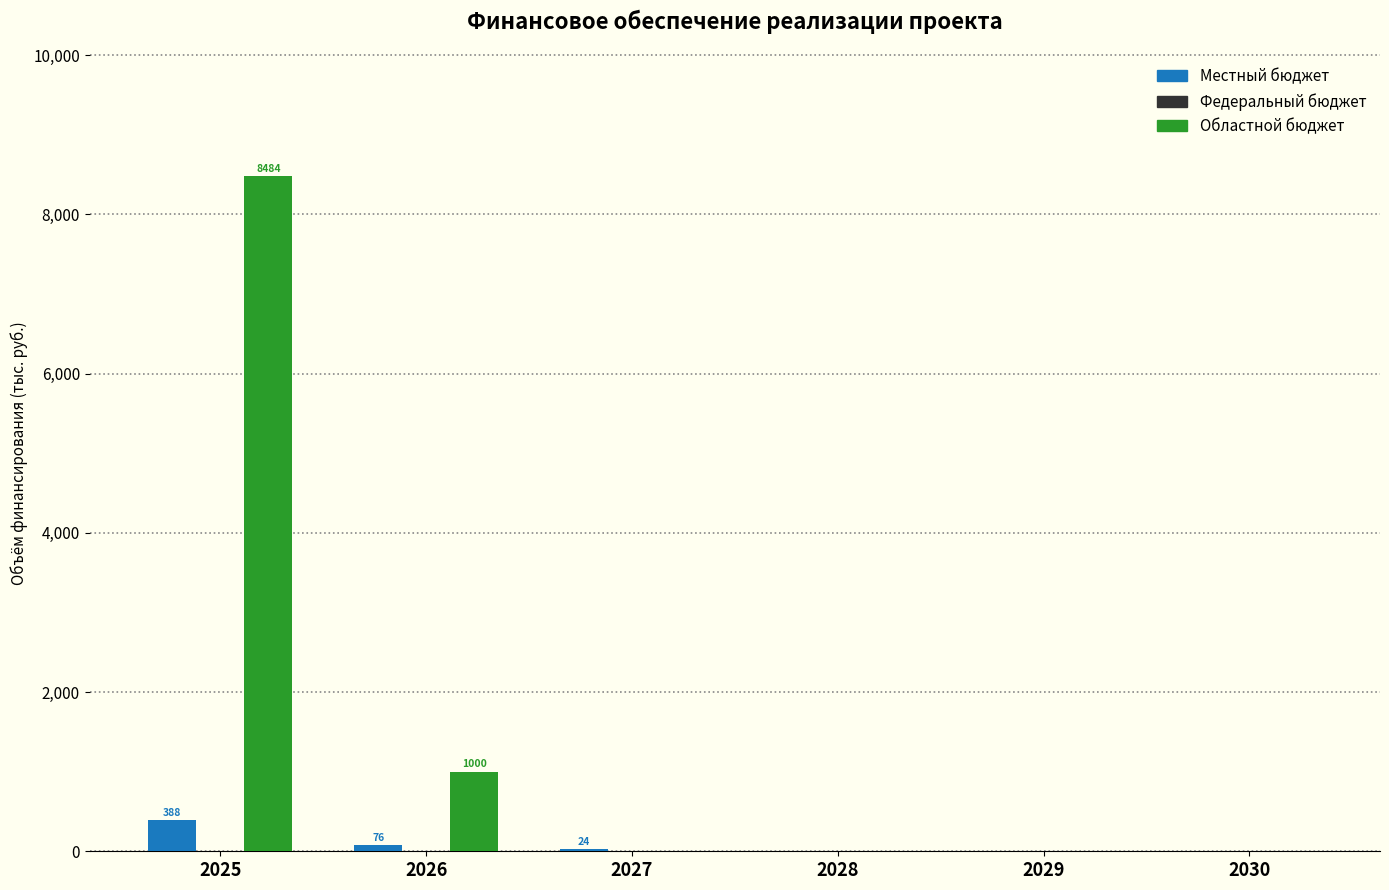

What is the maximum value for Областной бюджет?

8483.5